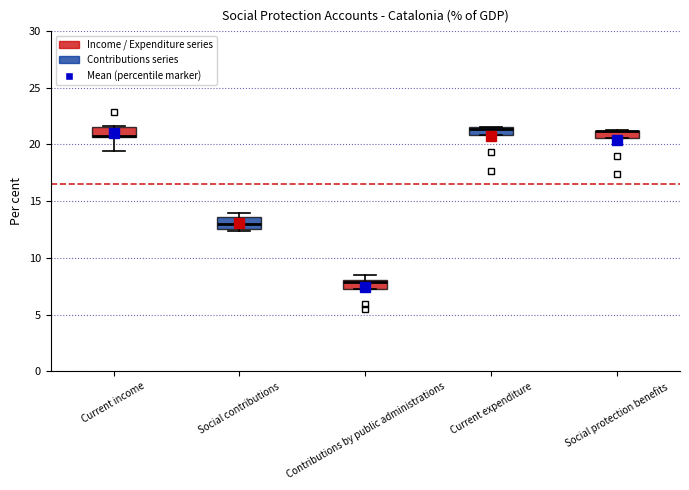

Where is the lower edge of the box for Social protection benefits on the y-axis? The values are not printed on the chart, so give them approximately, as read against the axis.

20.5